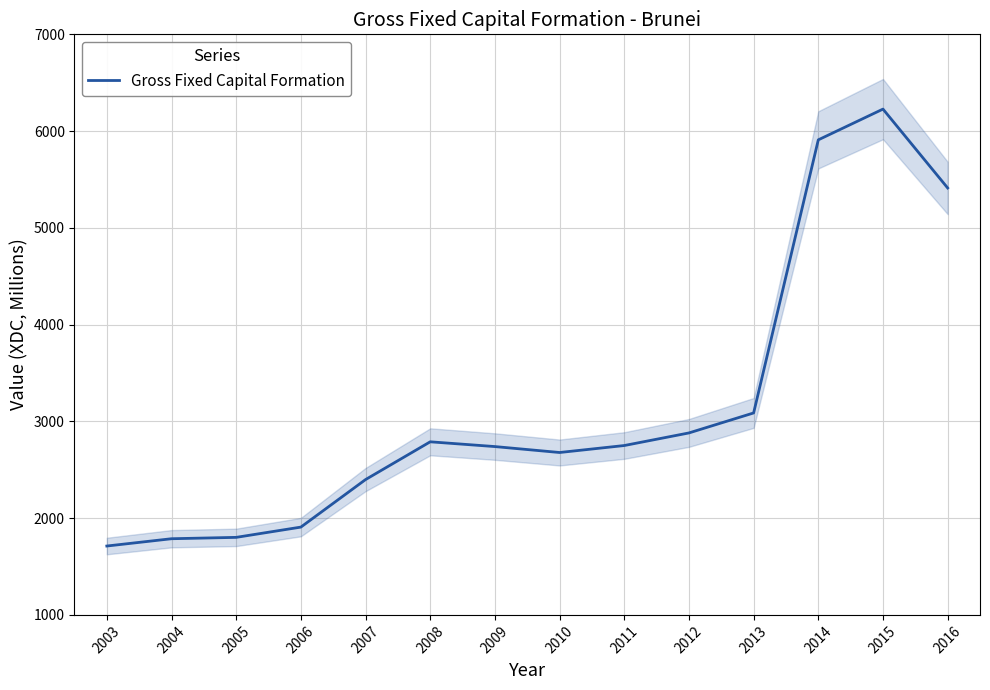

What is the value of the 4th point from the left?

1907.4